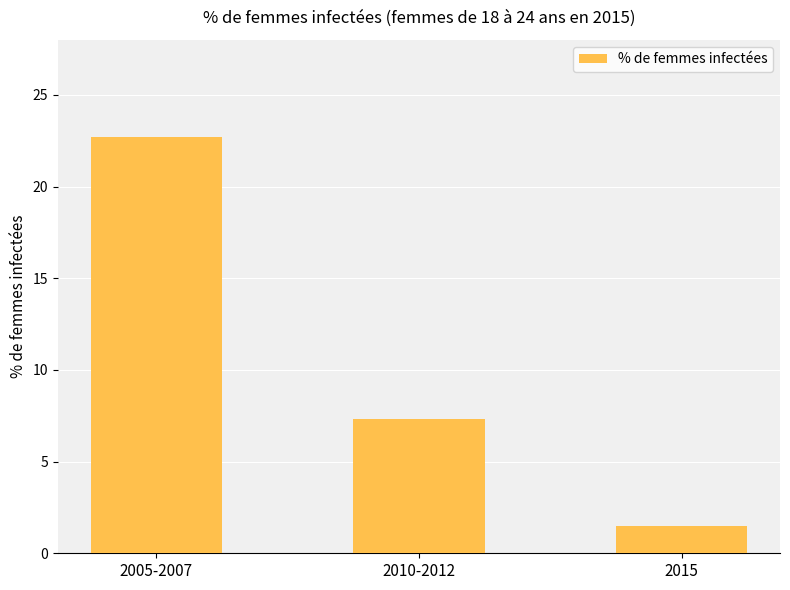

Does the chart contain any negative values?

No